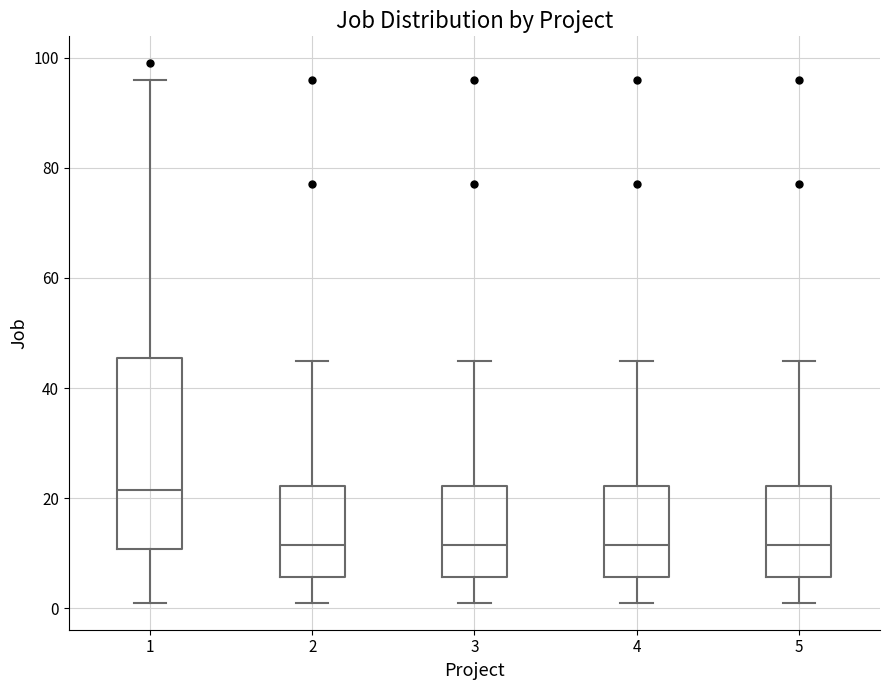

Where does the median line of the box at x = 3 sit on the y-axis? The values are not printed on the chart, so give them approximately, as read against the axis.

12